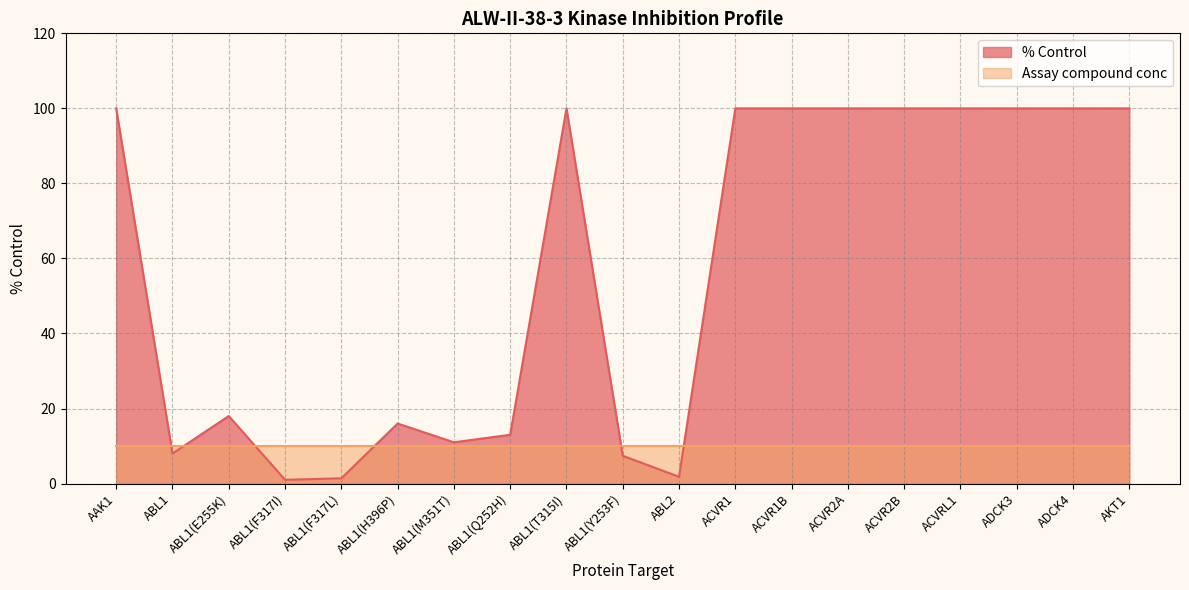

Reading left to right, extract all data points from this chart.

100.0	8.0	18.0	1.0	1.4	16.0	11.0	13.0	100.0	7.4	1.8	100.0	100.0	100.0	100.0	100.0	100.0	100.0	100.0